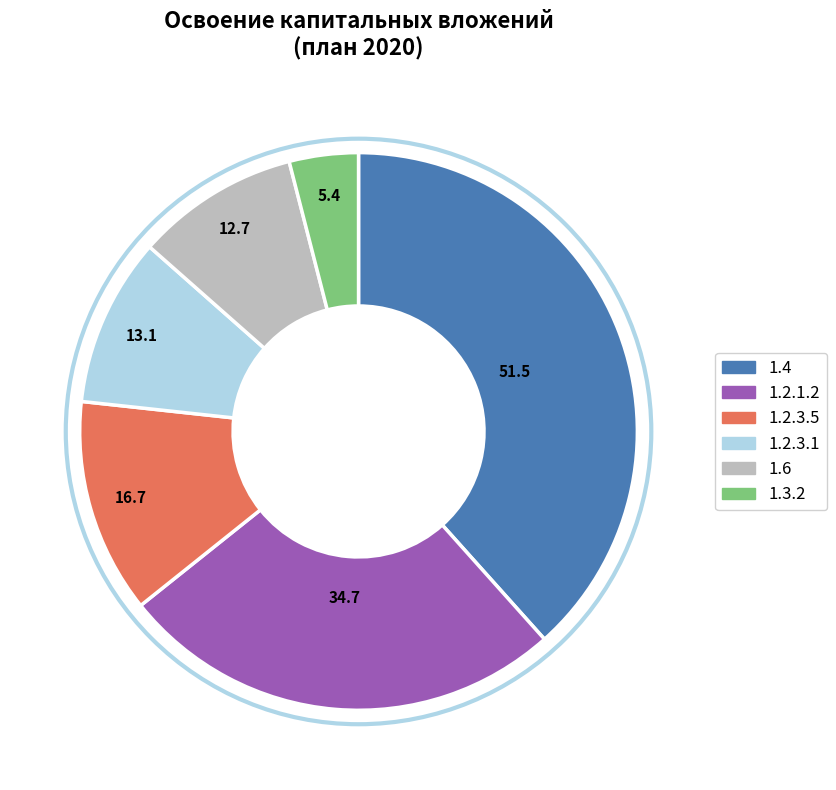

Is there a majority slice in this chart?

No